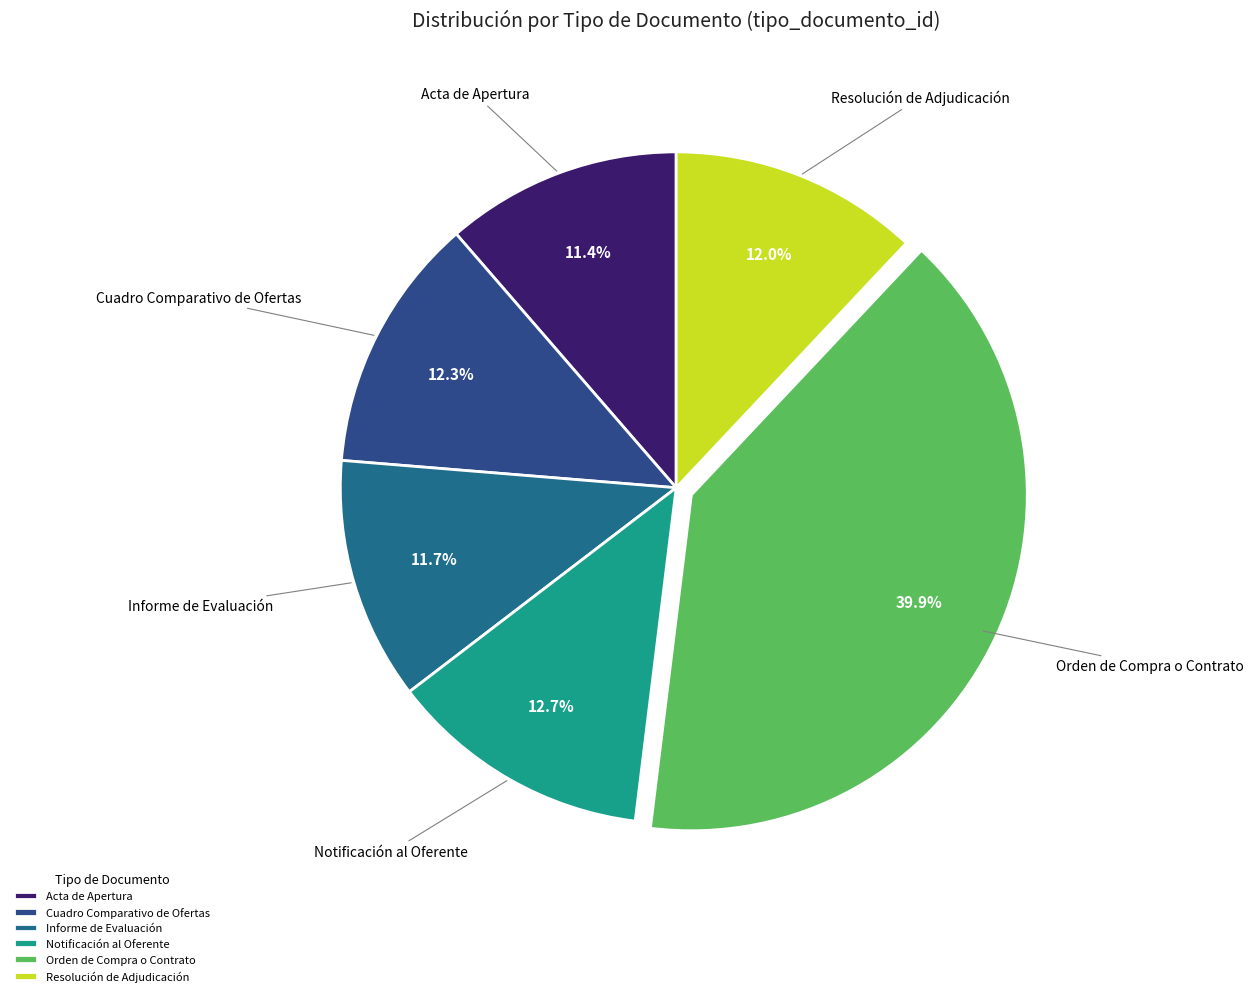

To the nearest percent, what portion does Resolución de Adjudicación represent?

12%